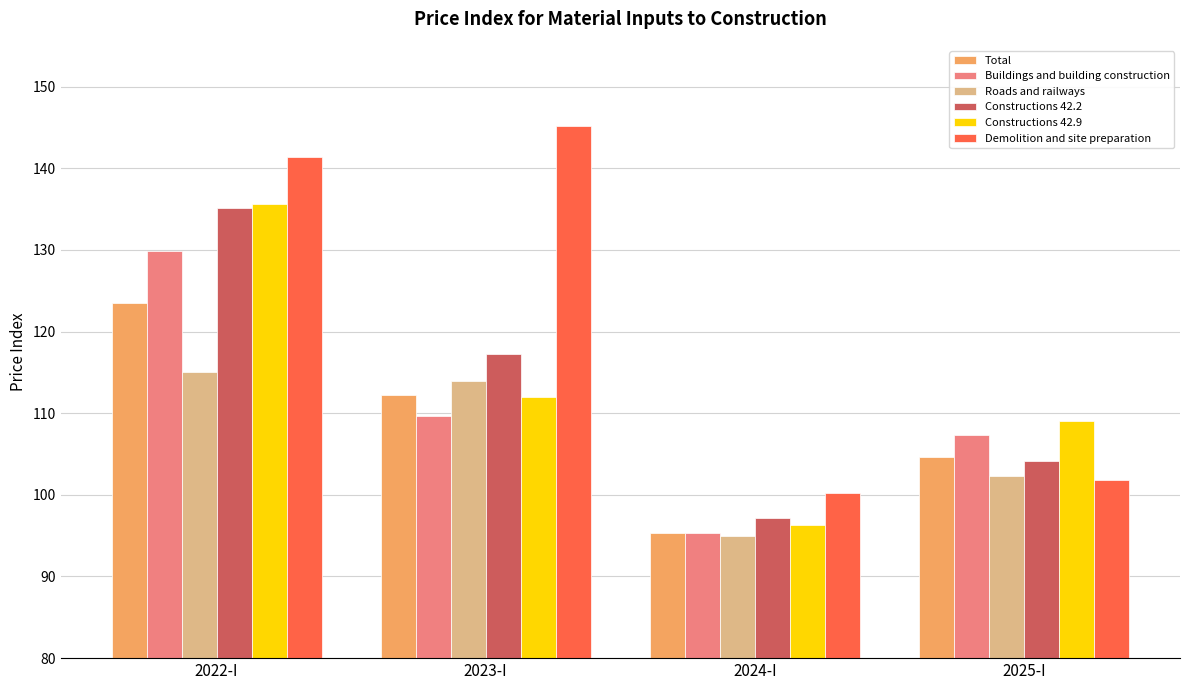

Count the number of data series in this chart.

6